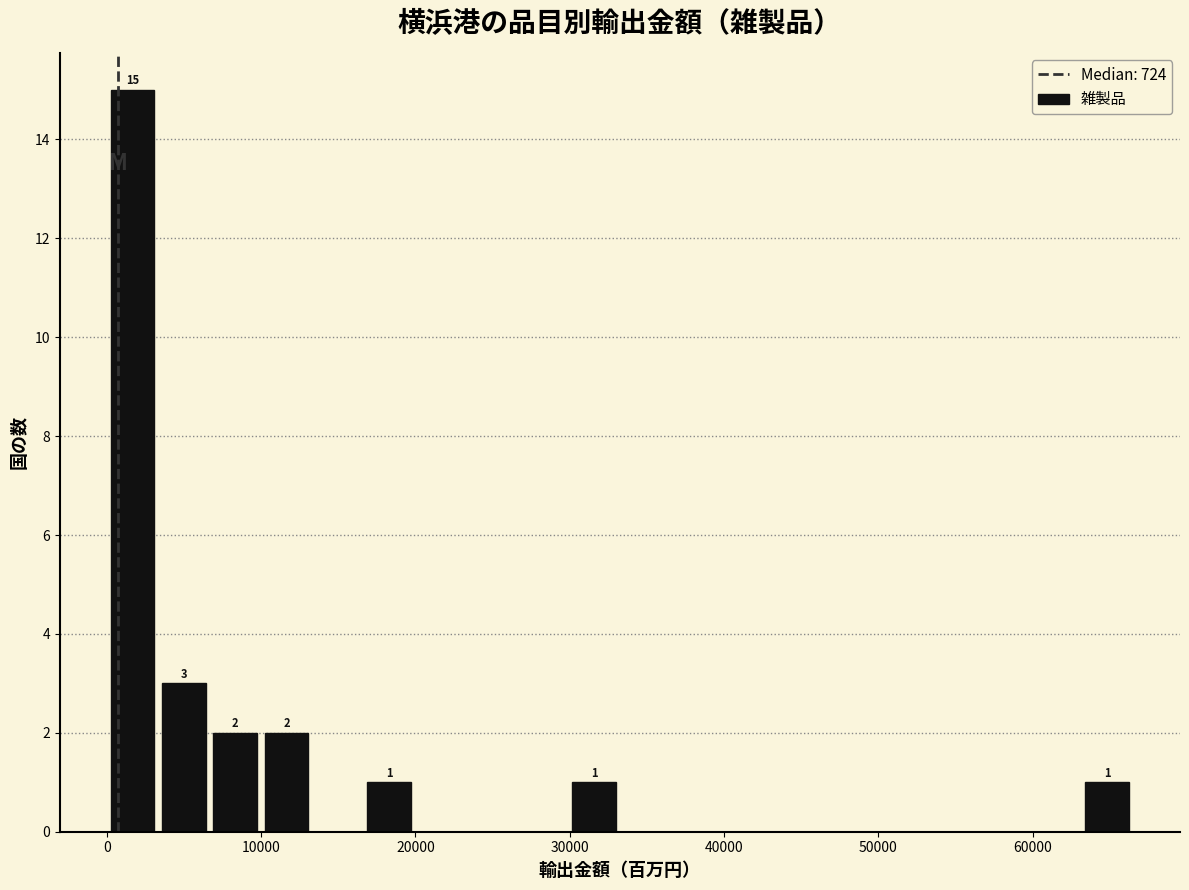

Read against the x-axis, roughly where is the centre of the tallest bar?

2000